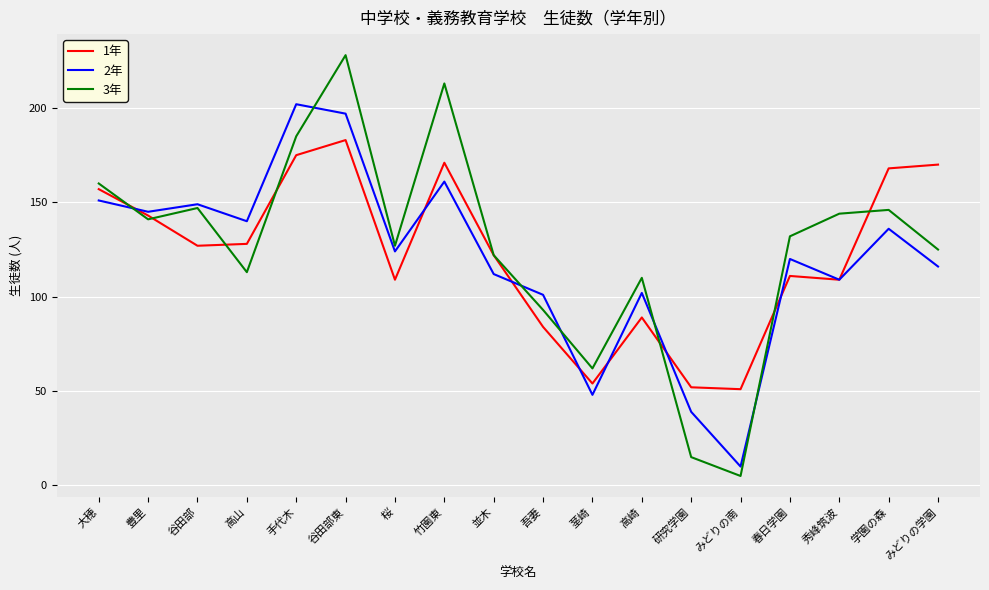

Is the value of 1年 at 並木 greater than the value of 3年 at 高崎?

Yes